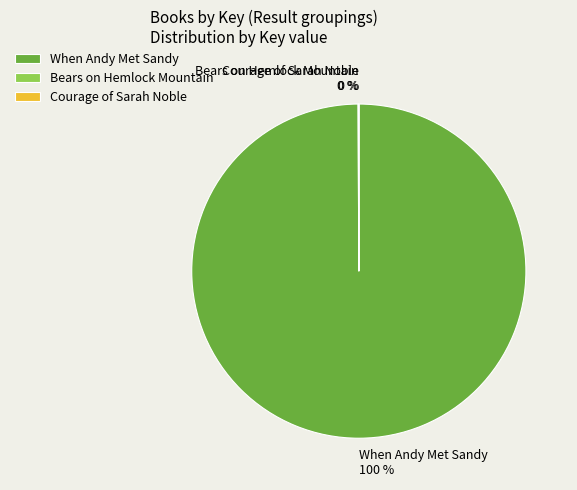

Does When Andy Met Sandy account for over 50% of the chart?

Yes